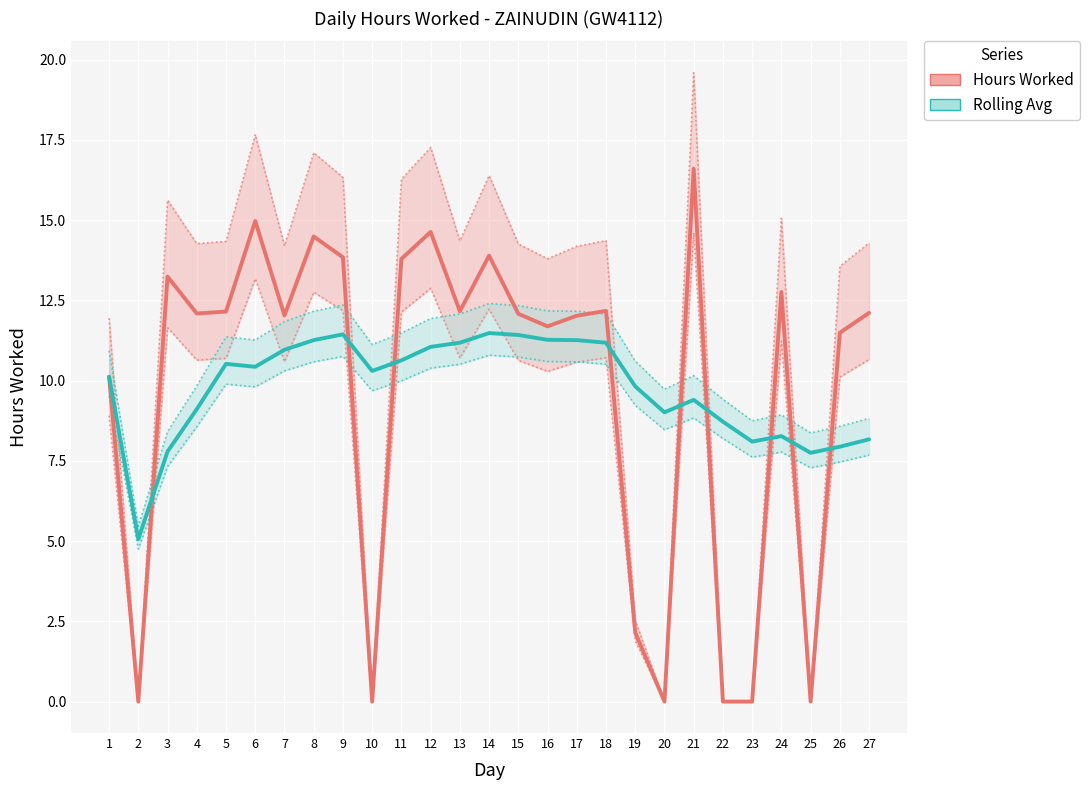

Reading left to right, list all the values displayed in this chart.

Hours Worked: 10.1	0.0	13.2	12.1	12.2	15.0	12.0	14.5	13.8	0.0	13.8	14.6	12.2	13.9	12.1	11.7	12.0	12.2	2.1	0.0	16.6	0.0	0.0	12.8	0.0	11.5	12.1
Rolling Avg: 10.1	5.1	7.8	9.1	10.5	10.4	11.0	11.3	11.4	10.3	10.6	11.1	11.2	11.5	11.4	11.3	11.3	11.2	9.8	9.0	9.4	8.7	8.1	8.3	7.8	7.9	8.2